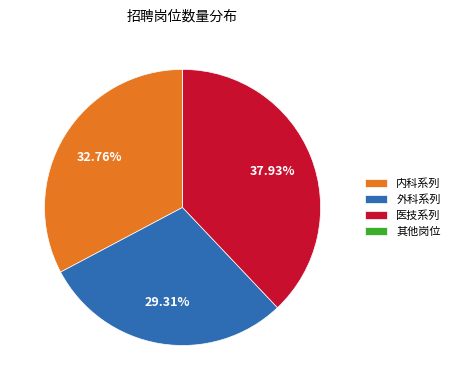

Does 外科系列 represent more than half of the total?

No